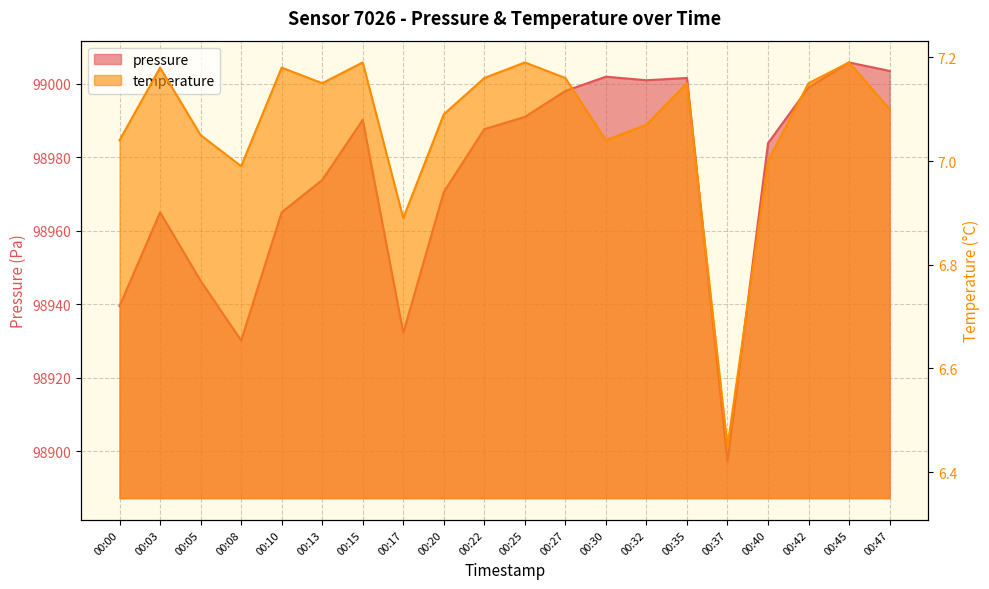

How many lines are shown in the chart?

2